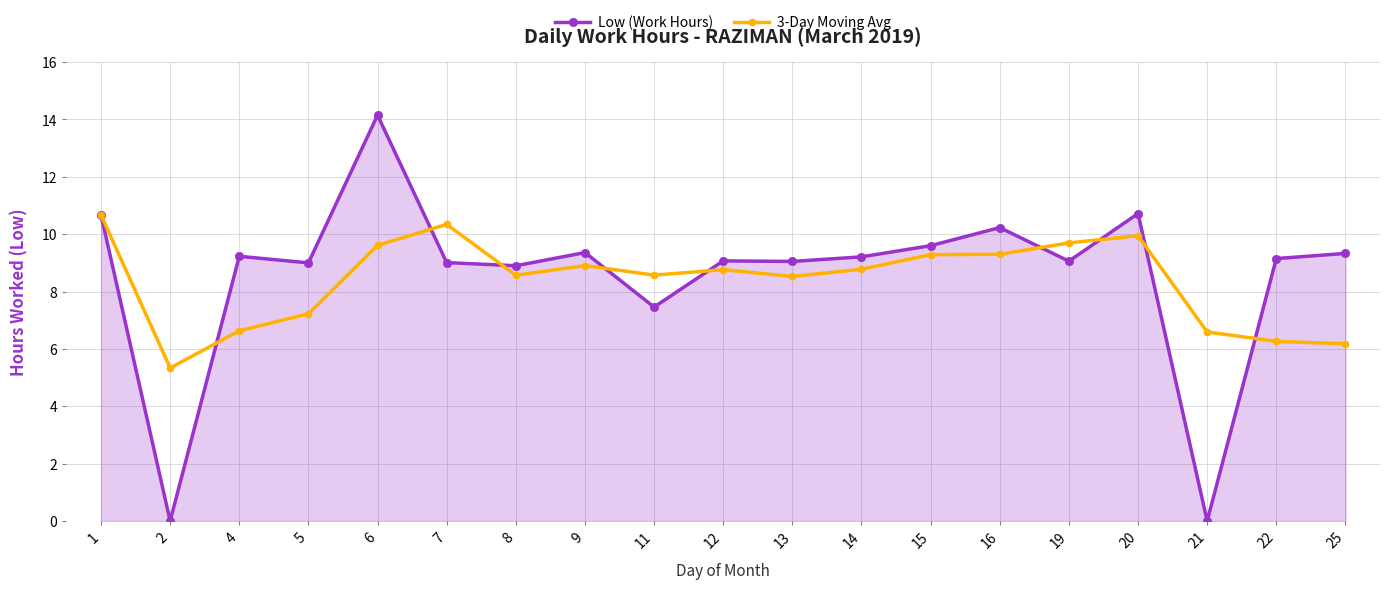

True or false: Low (Work Hours) has more than 2 interior local peaks.

True